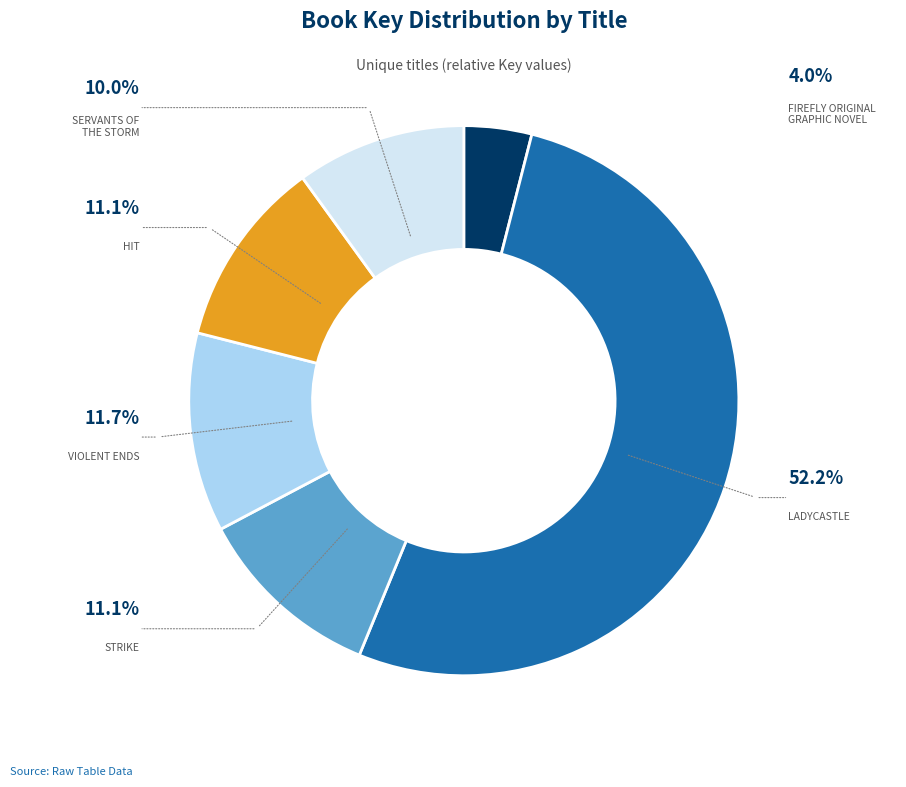

Is there any slice that represents more than half of the pie?

Yes